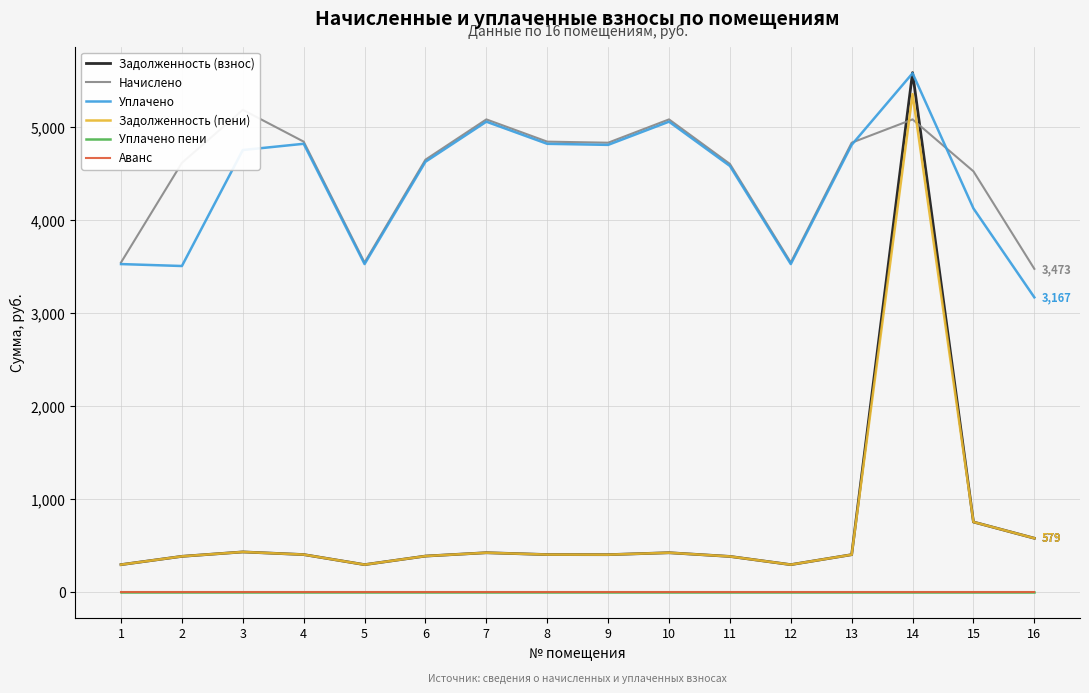

Where does the Задолженность (взнос) series first go above 403?

3